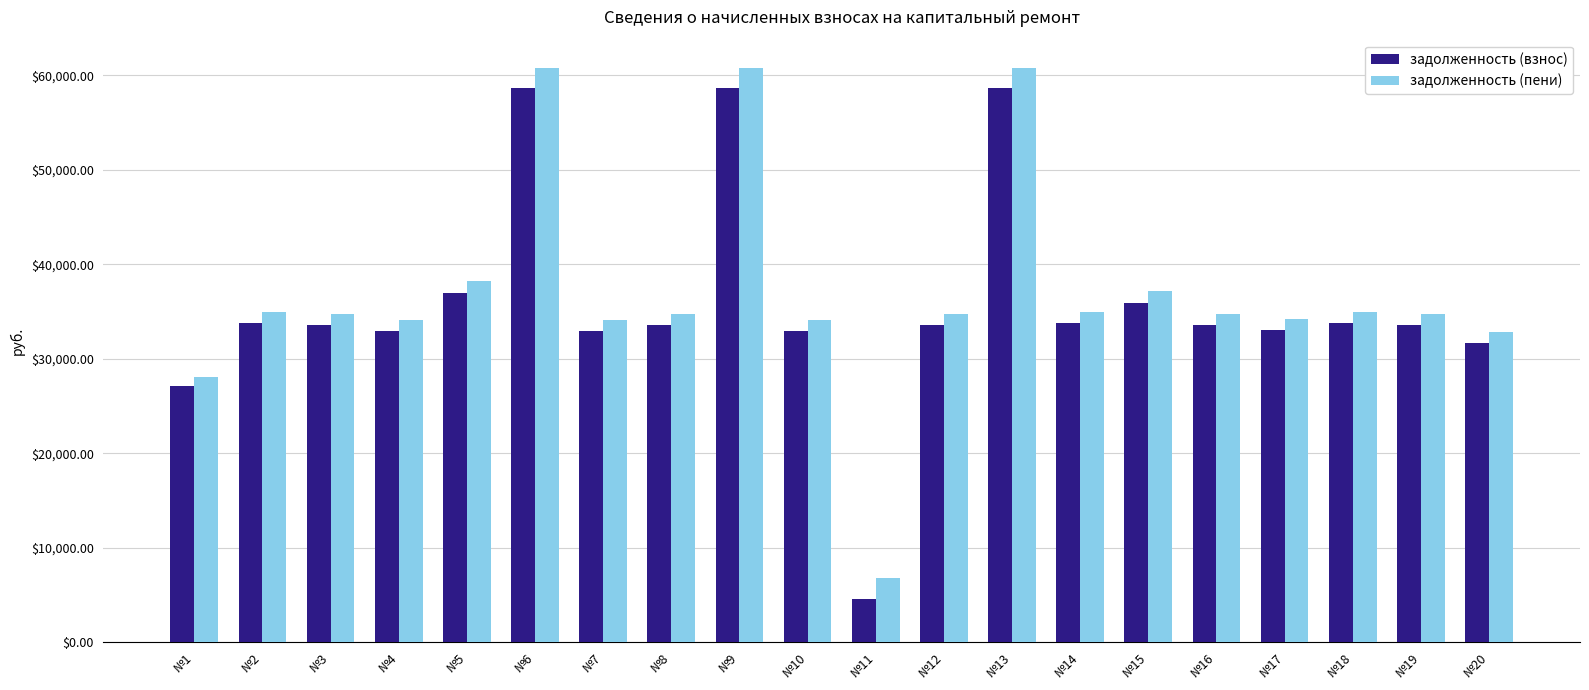

At how many categories does at least one series exceed 21631?

19